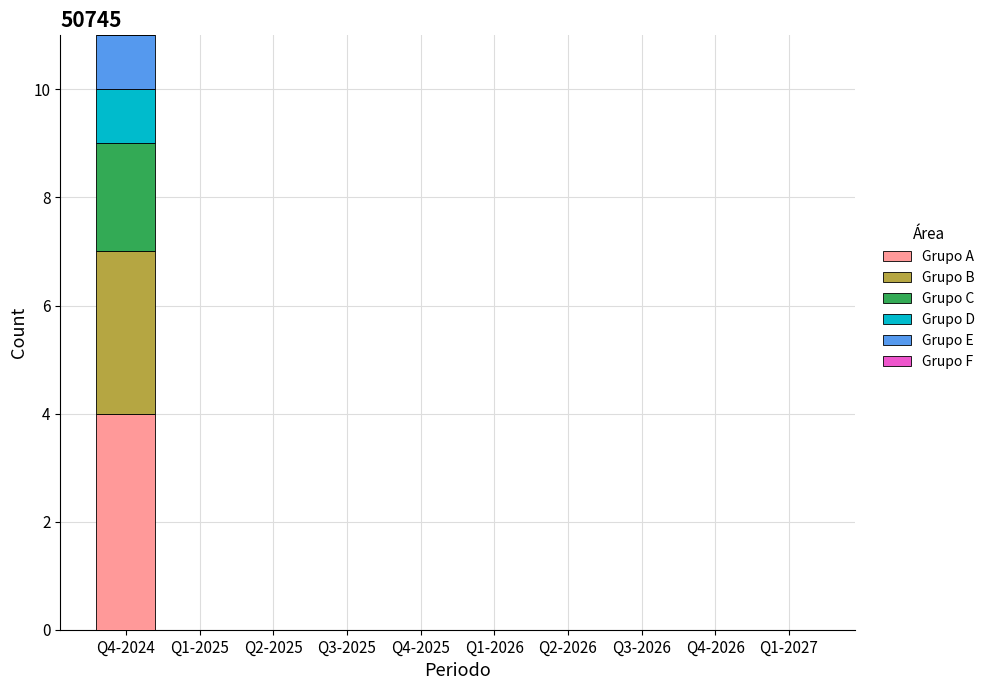

How many data points does each series have?

10